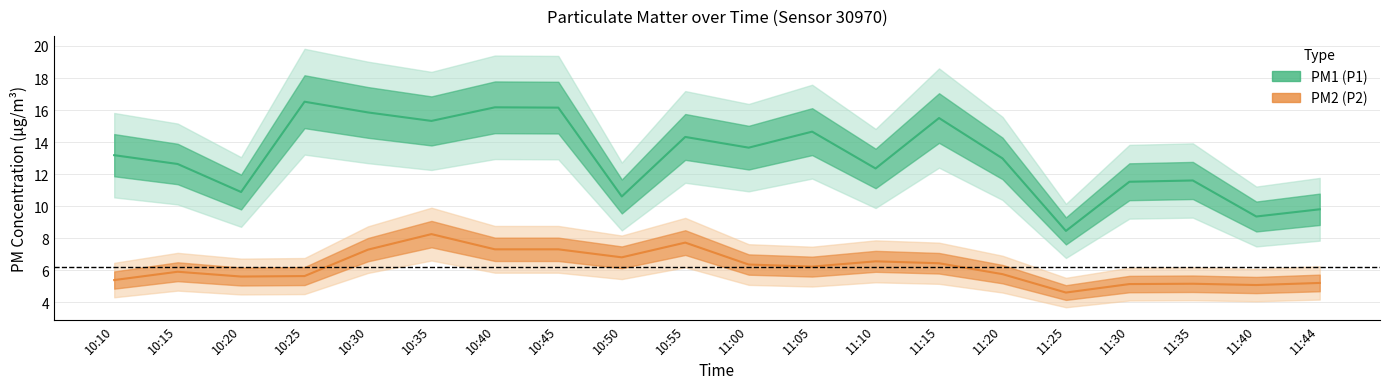

Is the value of P2 at 10:20 greater than the value of P1 at 10:55?

No